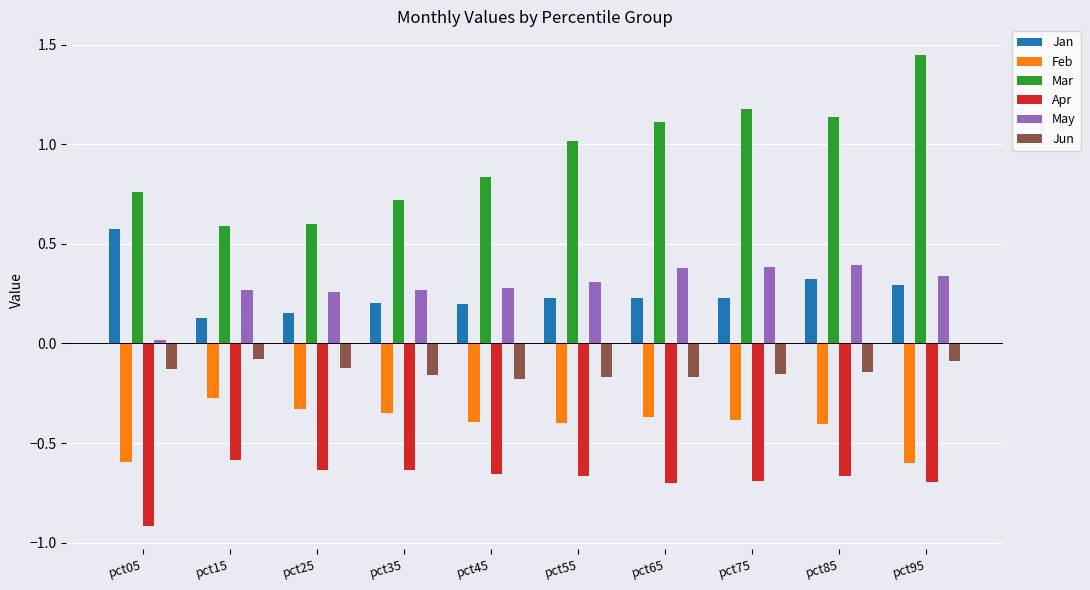

The value of Feb at pct05 is -0.3. True or false?

False